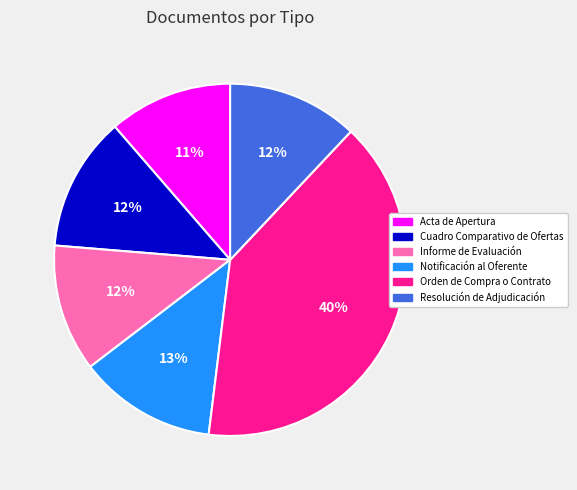

How many segments does this pie chart have?

6